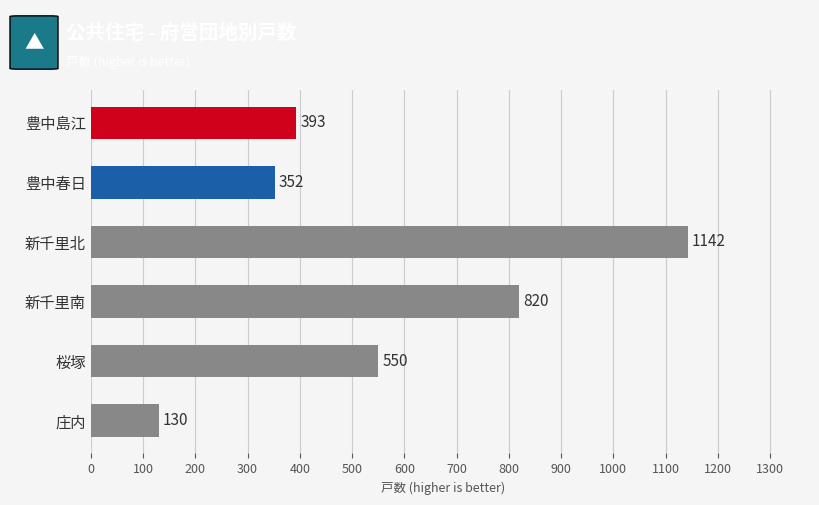

How many bars are there in total?

6